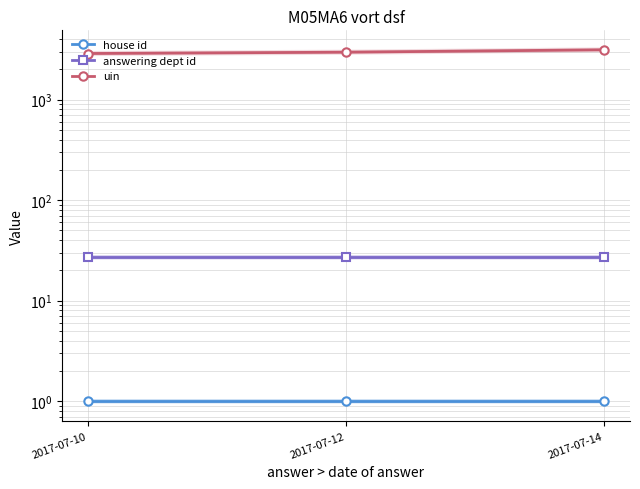

Count the number of data series in this chart.

3